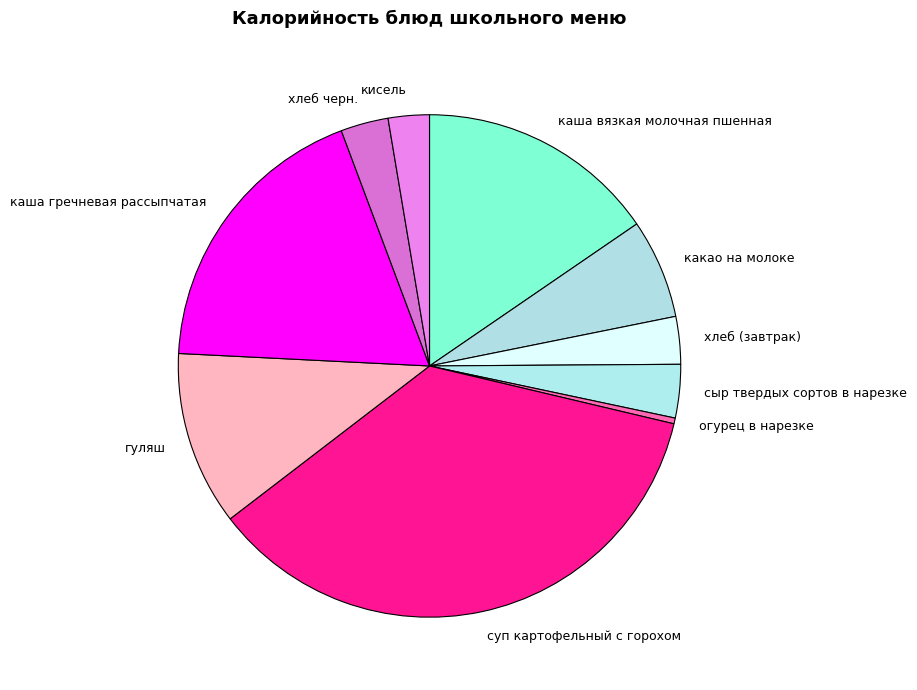

Do суп картофельный с горохом and кисель together represent more than half of the pie?

No